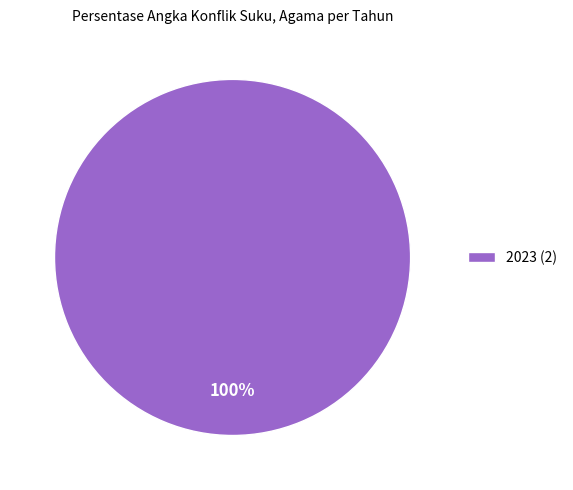

Rank the categories by value from lowest to highest.

2023 (2)